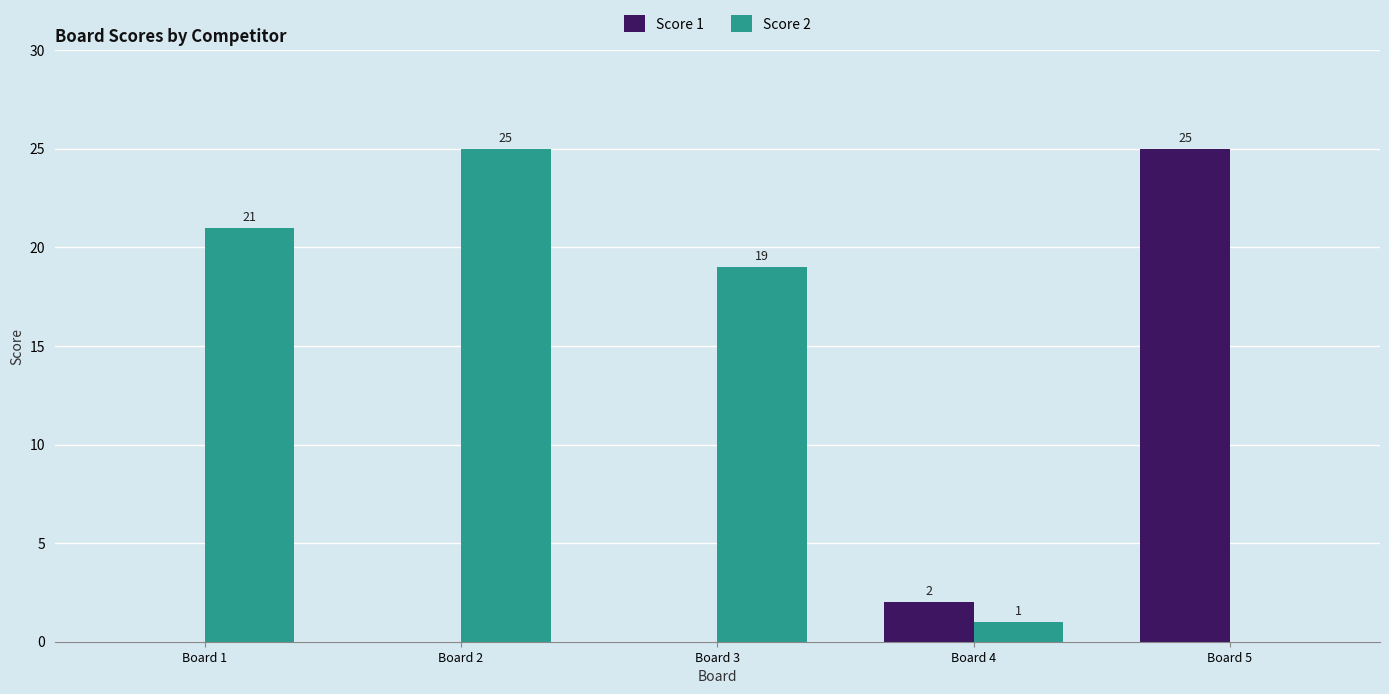

Are the bars grouped side by side (vs. stacked)?

Yes